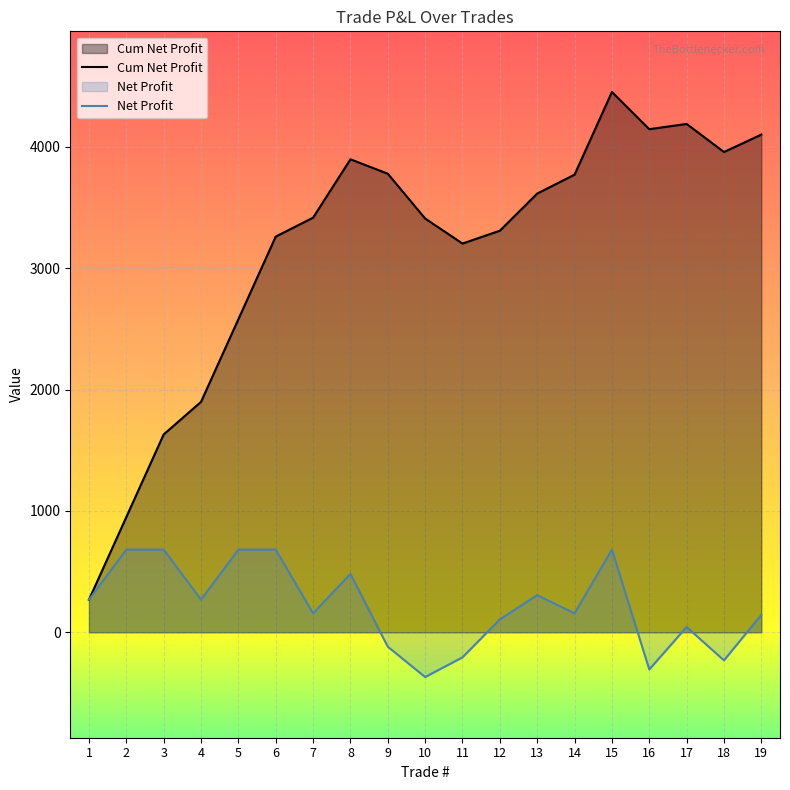

True or false: Net Profit and Cum Net Profit intersect in this chart.

False